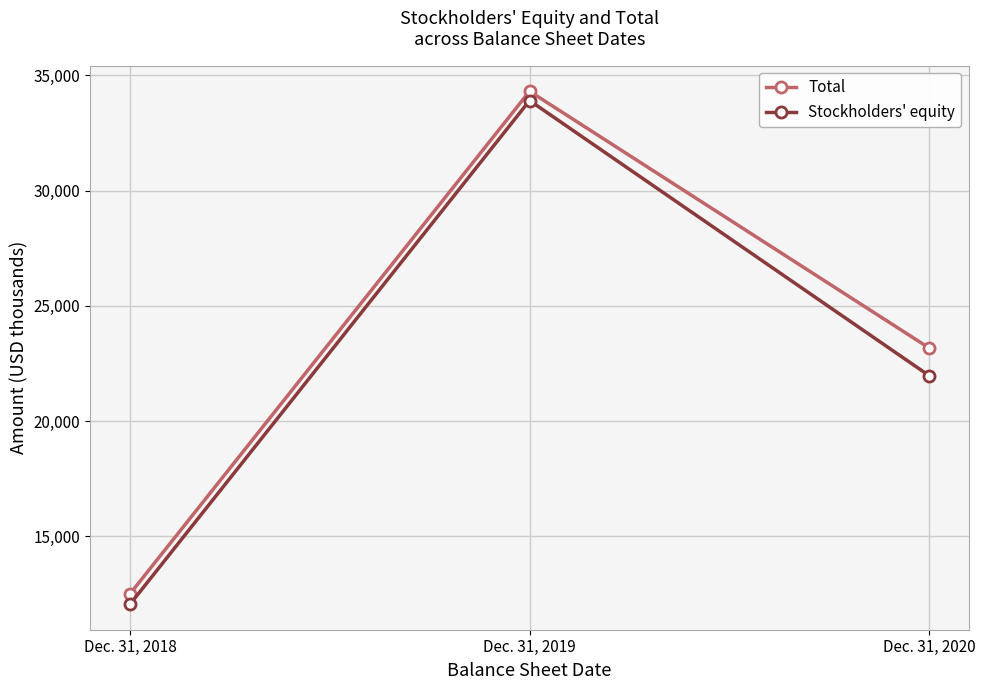

How many lines are shown in the chart?

2